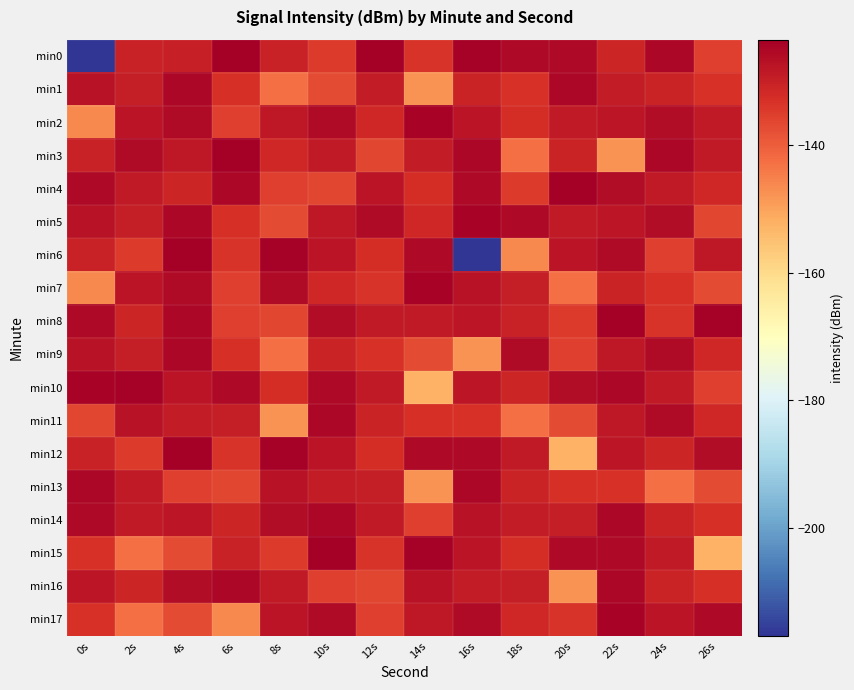

What is the sum of all min4 values?

-1810.8